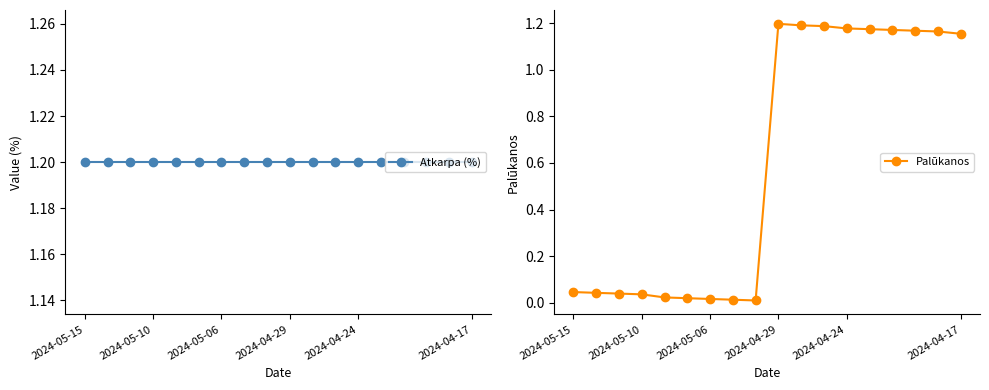

What is the maximum value for Atkarpa (%)?

1.2